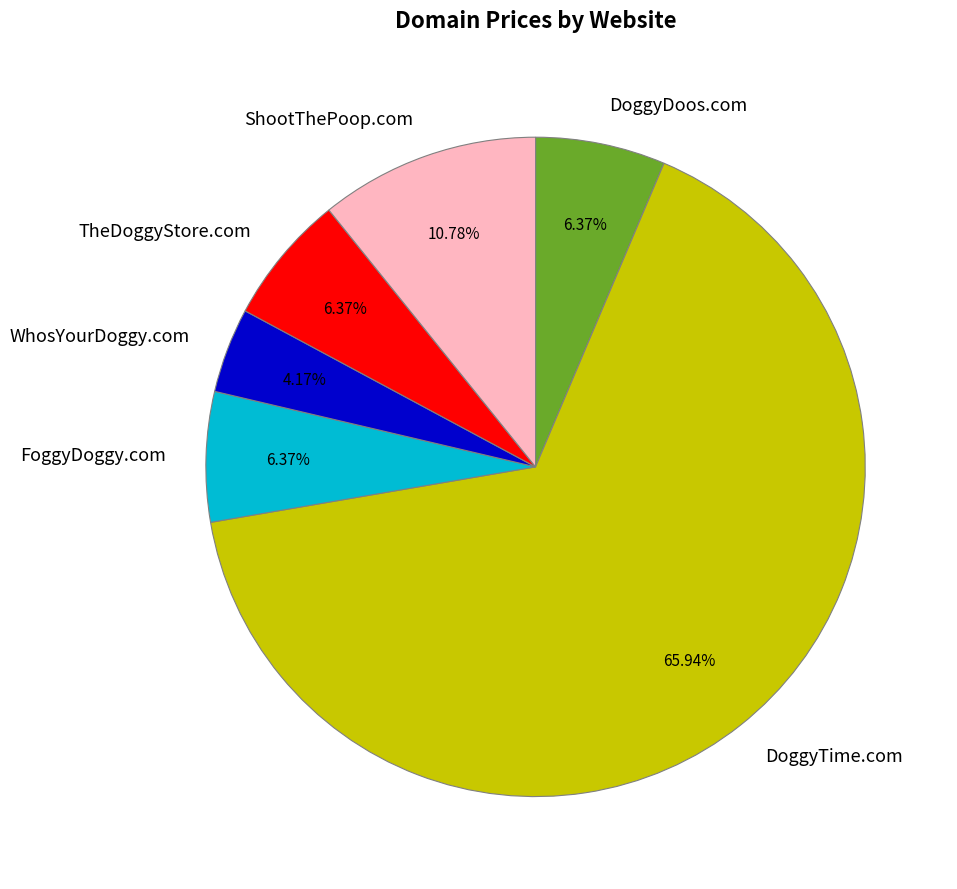

Which has a higher value, ShootThePoop.com or TheDoggyStore.com?

ShootThePoop.com